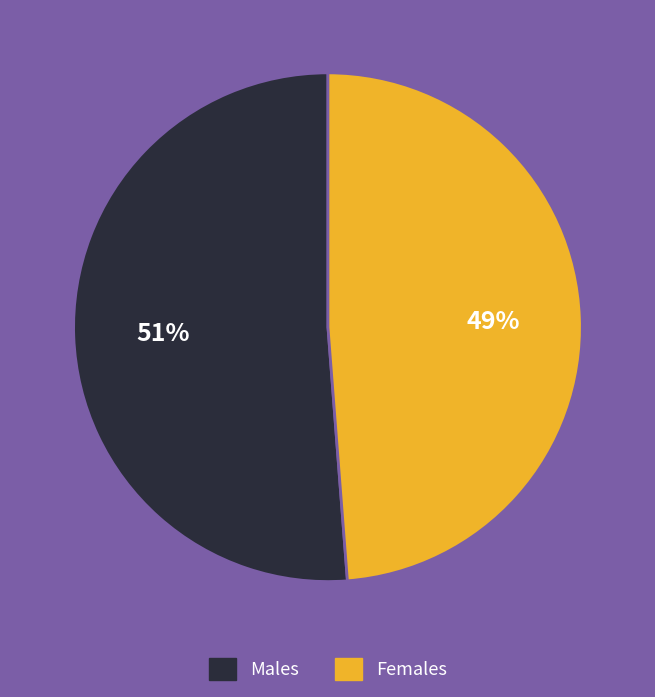

To the nearest percent, what is the average slice percentage?

50%